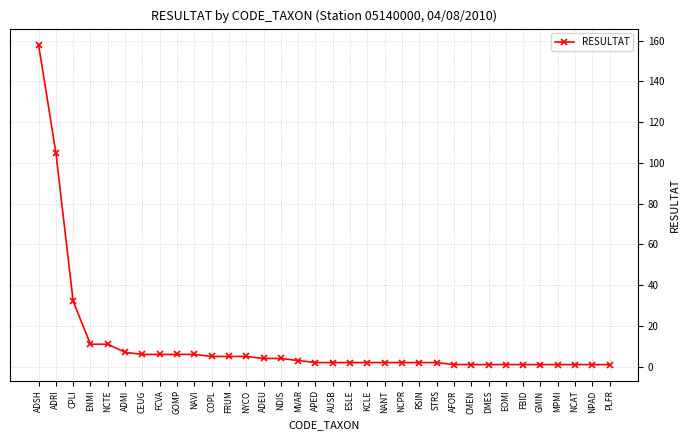

What is the ratio of the value at ENMI to the value at ADRI?

0.1